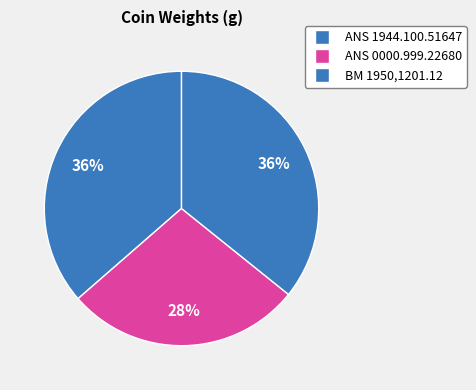

How many segments does this pie chart have?

3